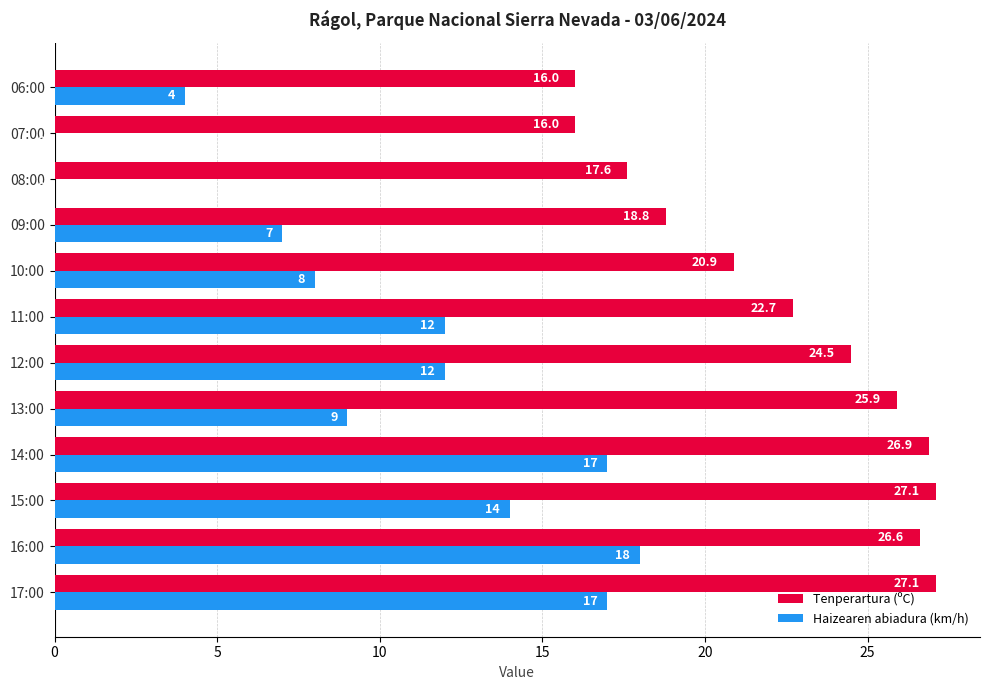

At which category is the sum across all series the highest?

16:00